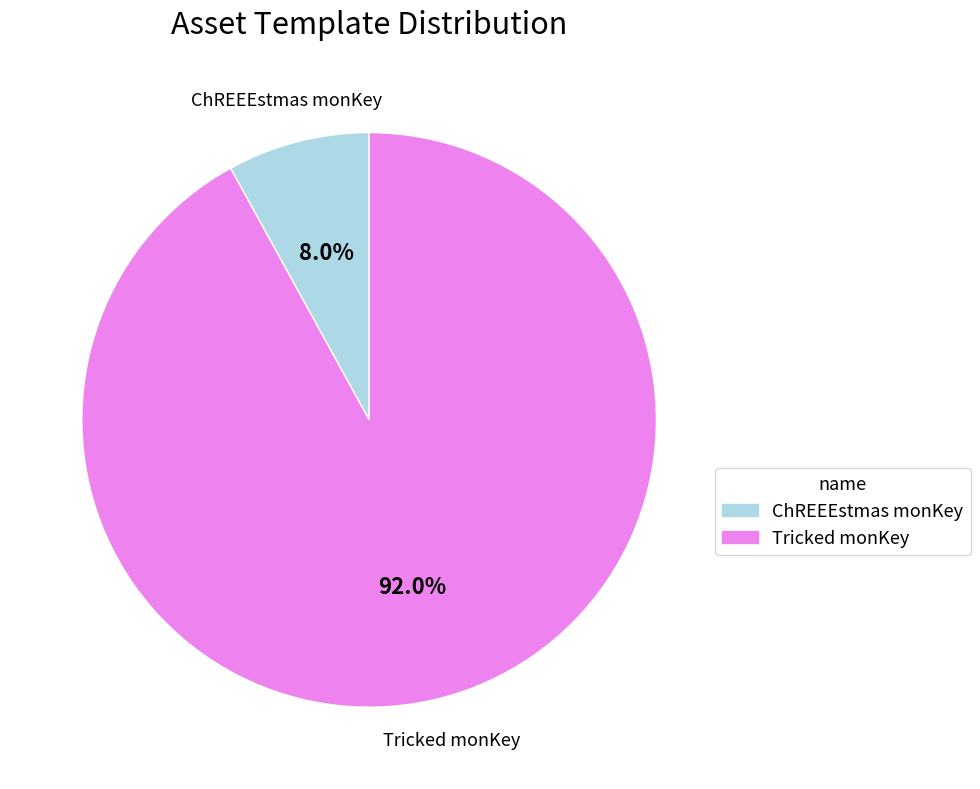

What is the majority slice?

Tricked monKey